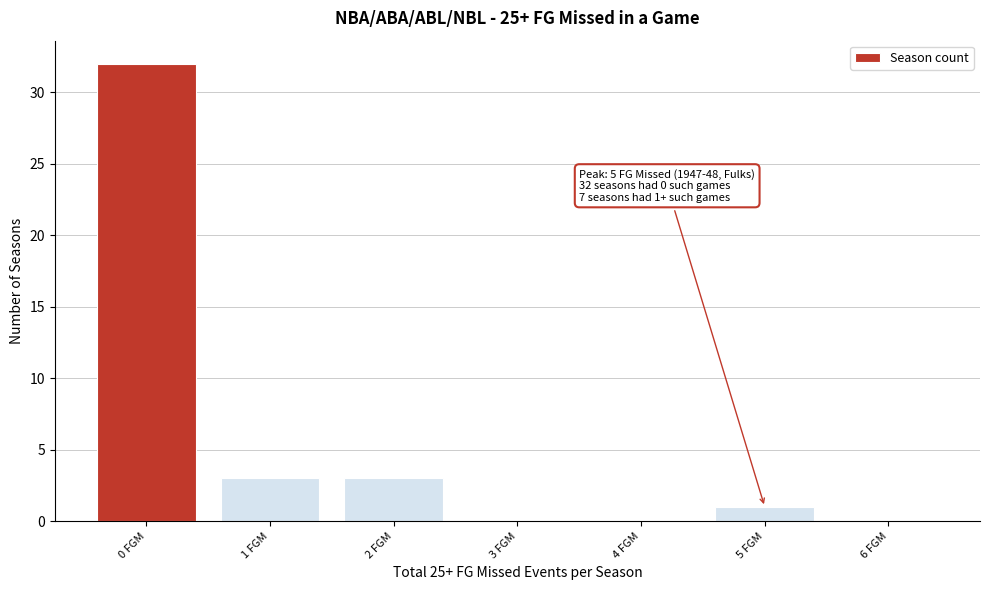

Reading left to right, transcribe all the data shown in this chart.

0 FGM=32	1 FGM=3	2 FGM=3	3 FGM=0	4 FGM=0	5 FGM=1	6 FGM=0